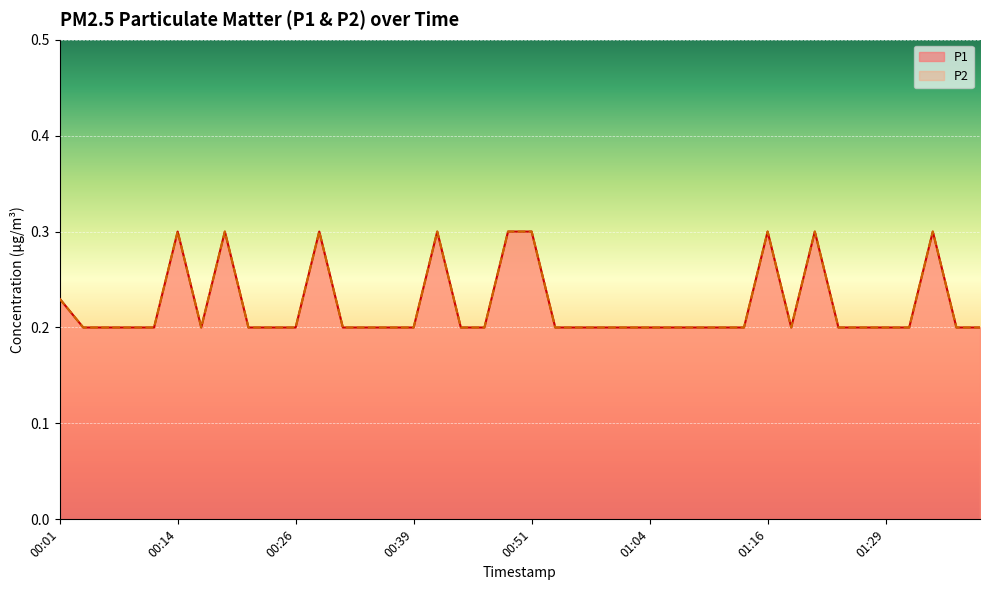

List the series in order of their peak value, lowest first.

P1, P2